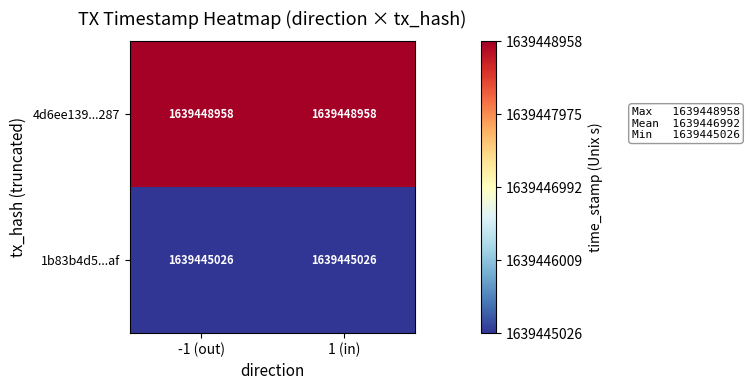

At how many categories does at least one series exceed 1639448699?

2